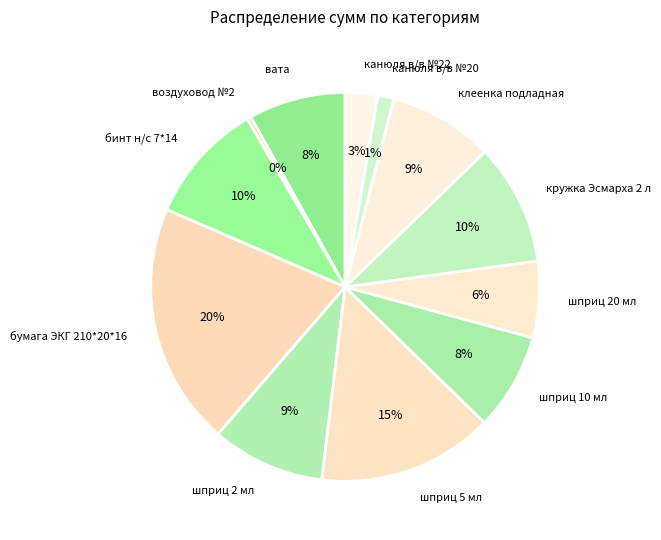

Is the sum of шприц 2 мл and воздуховод №2 greater than half?

No